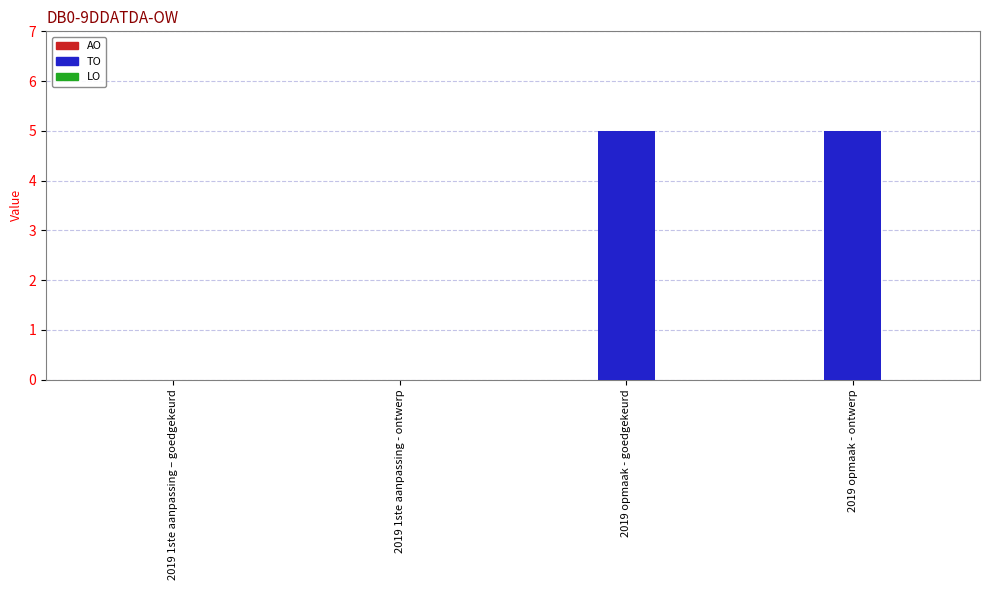

What is the sum of the values at 2019 opmaak - goedgekeurd and 2019 1ste aanpassing - ontwerp?

5